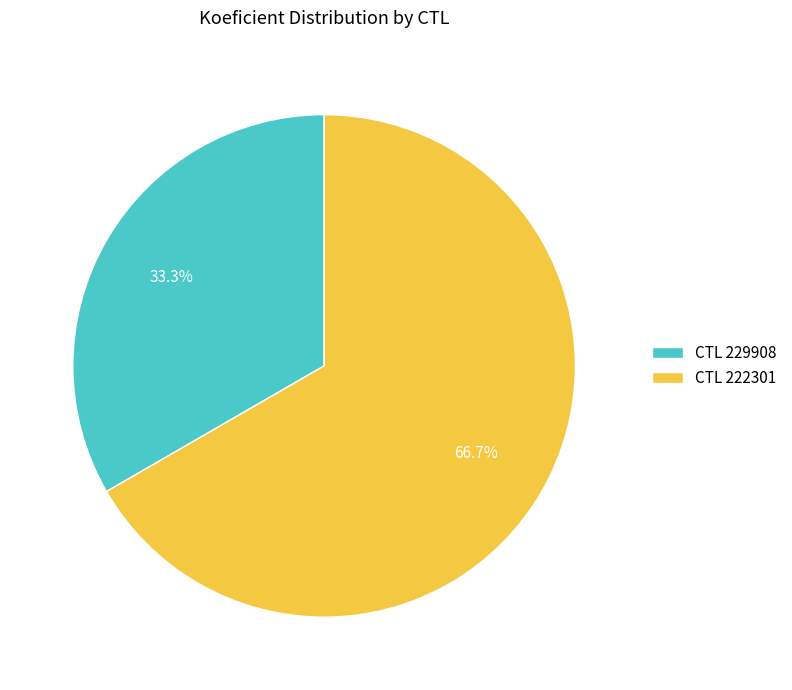

Which slice is the largest?

CTL 222301